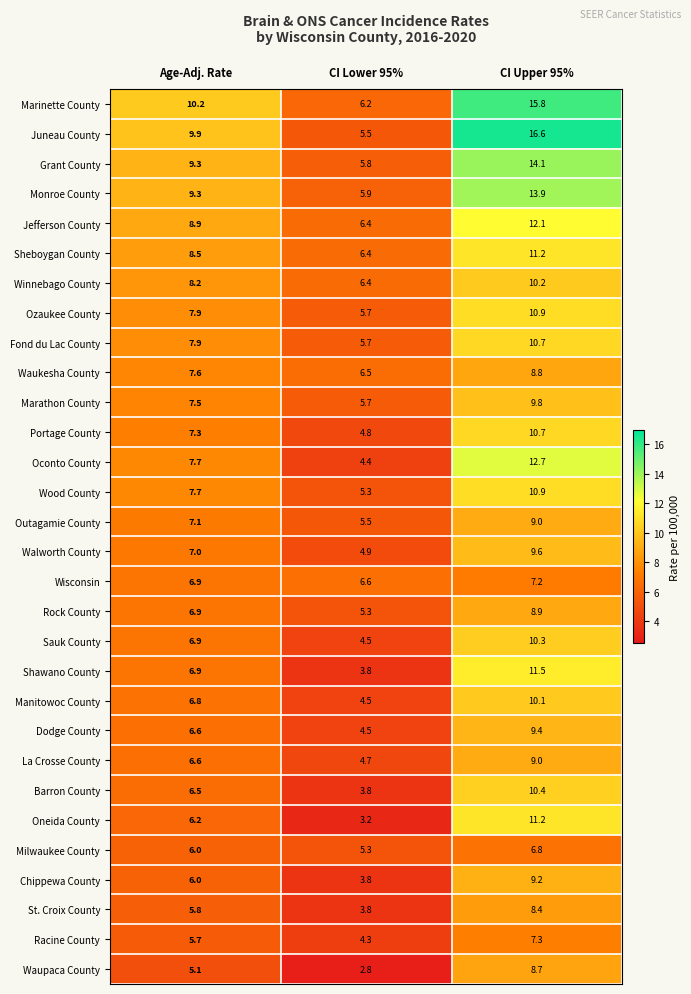

Count the number of data series in this chart.

30